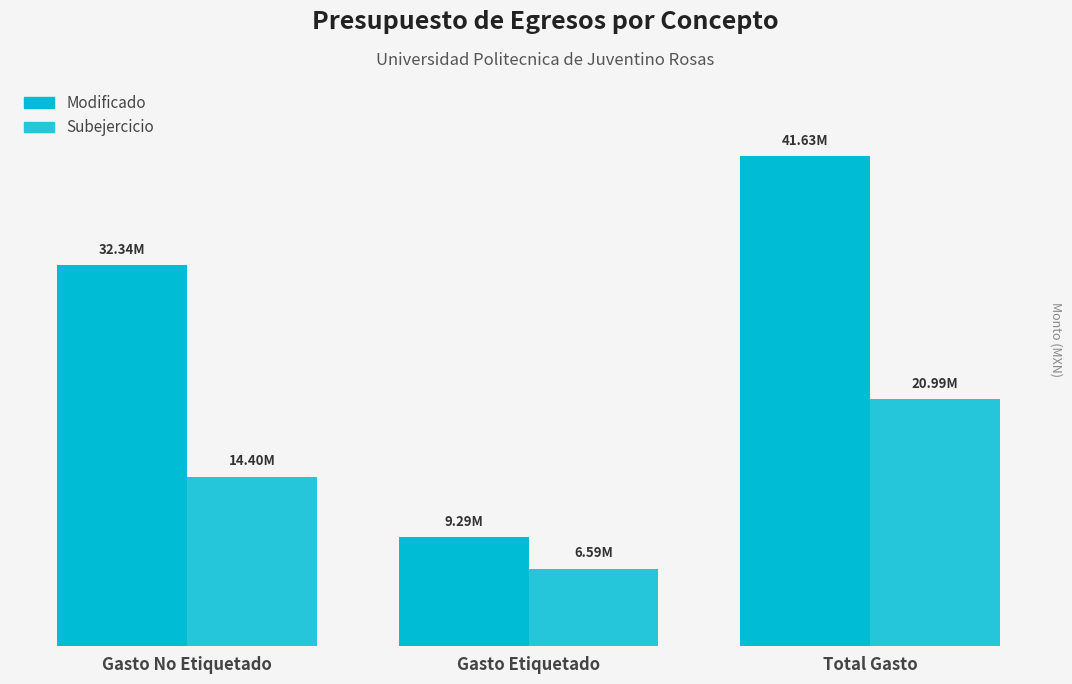

At which label is Modificado closest to 25459910?

Gasto No Etiquetado